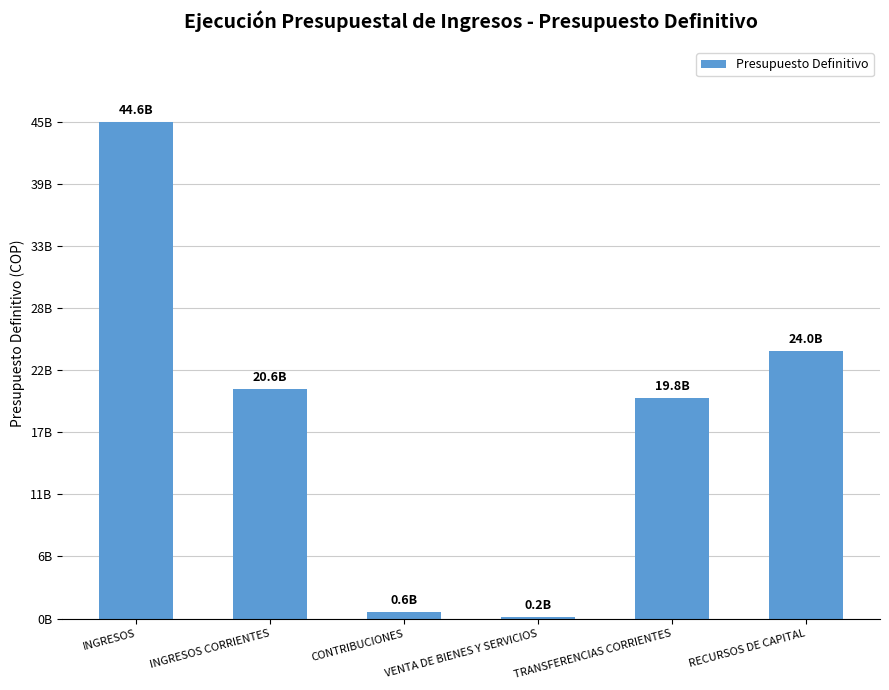

What is the label of the 1st bar from the right?

RECURSOS DE CAPITAL